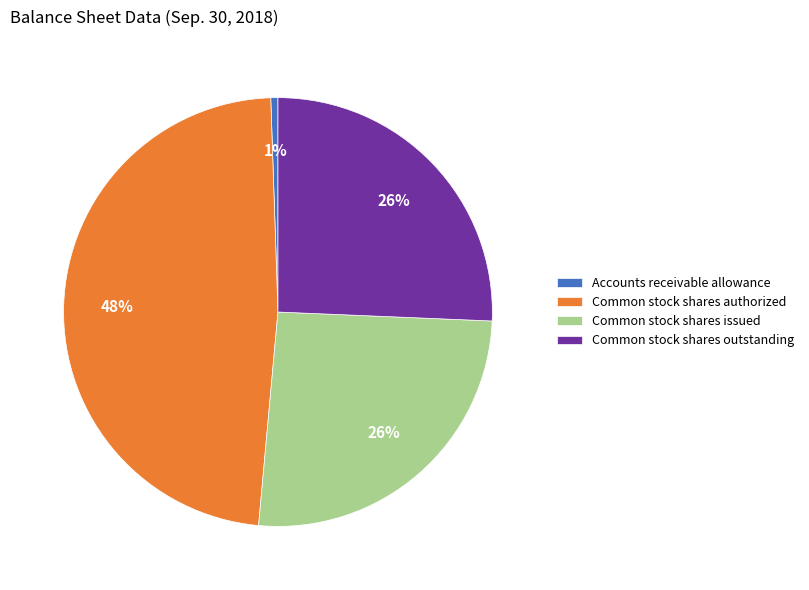

What percentage is the Common stock shares outstanding slice, to the nearest percent?

26%